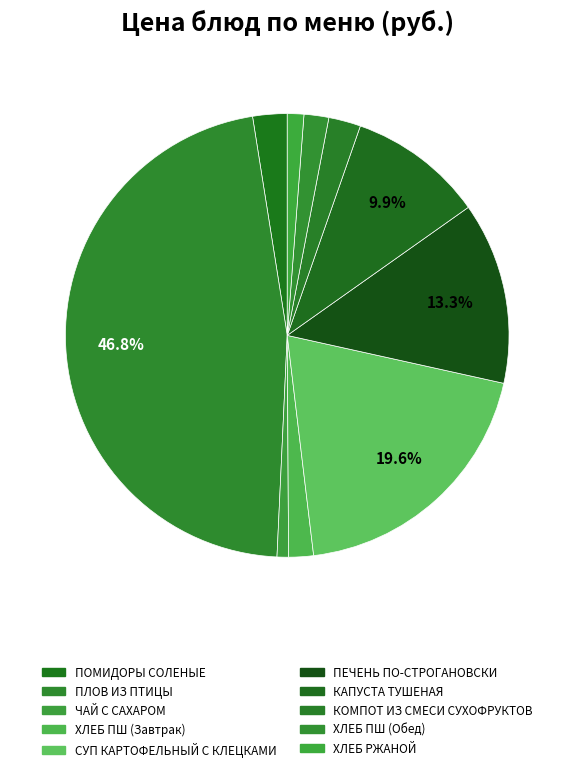

To the nearest percent, what is the difference between the largest and smallest slice percentages?

46%